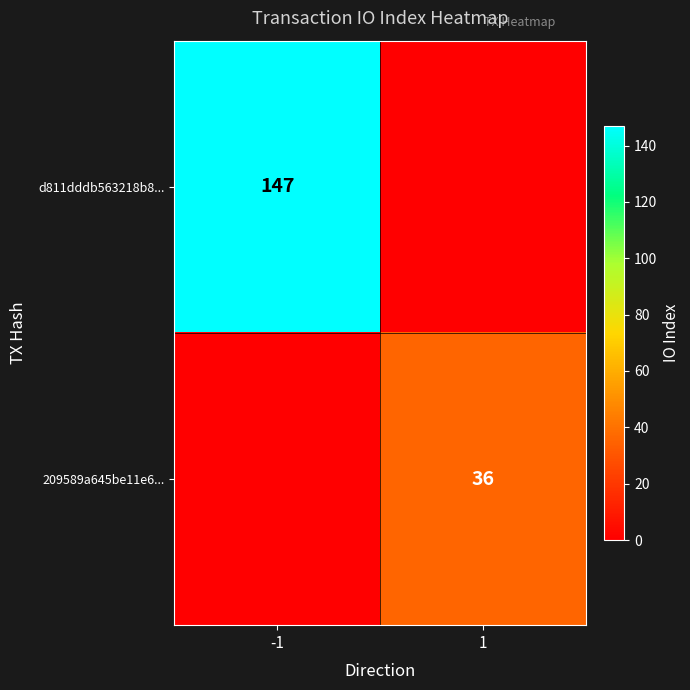

Is it true that d811dddb563218b8... equals 147 at -1?

True